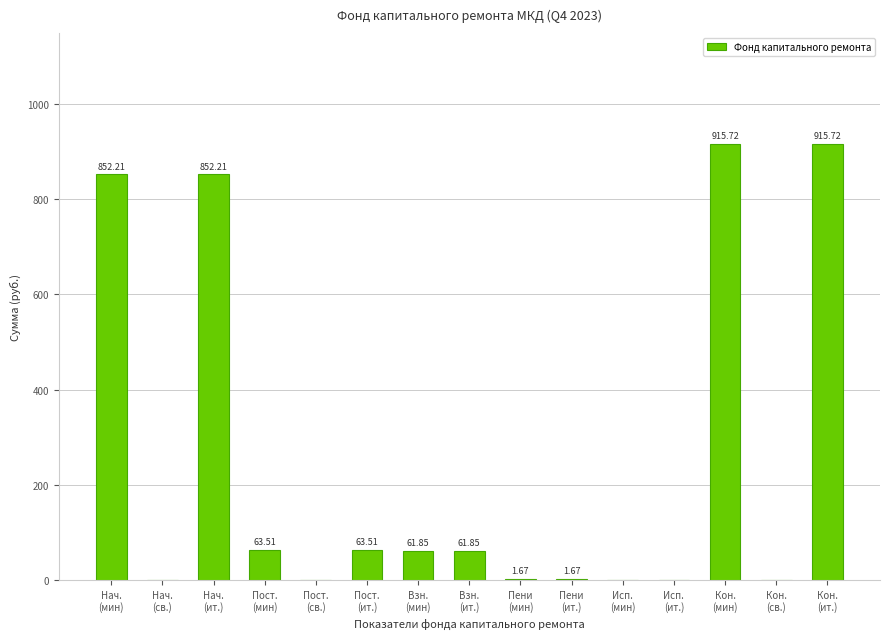

What is the sum of all values?

3789.9